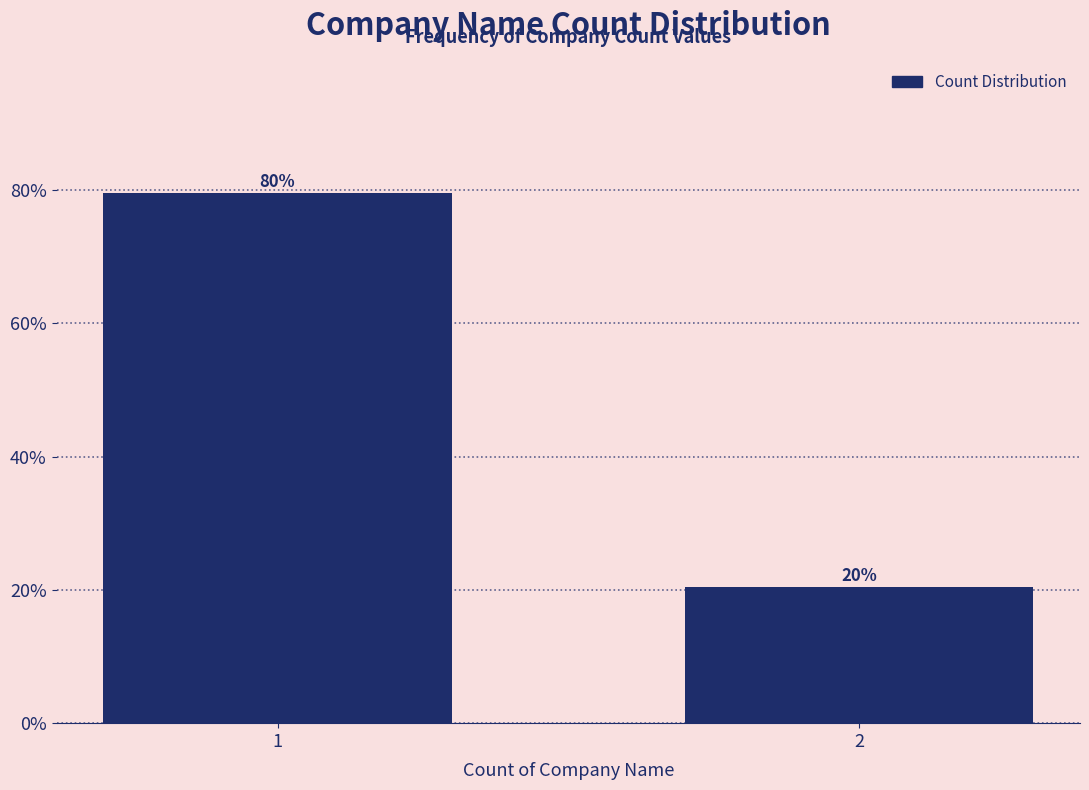

What is the approximate value at 2?

20.4